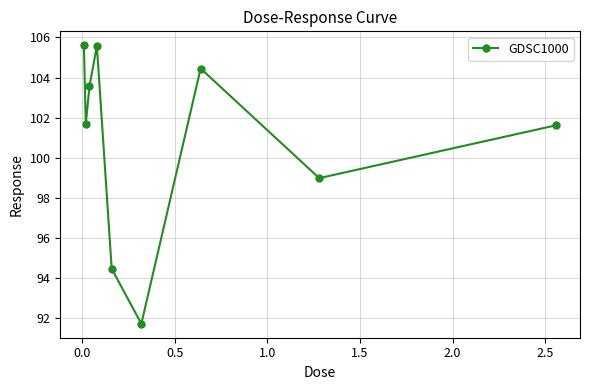

What is the maximum value shown in the chart?

105.6